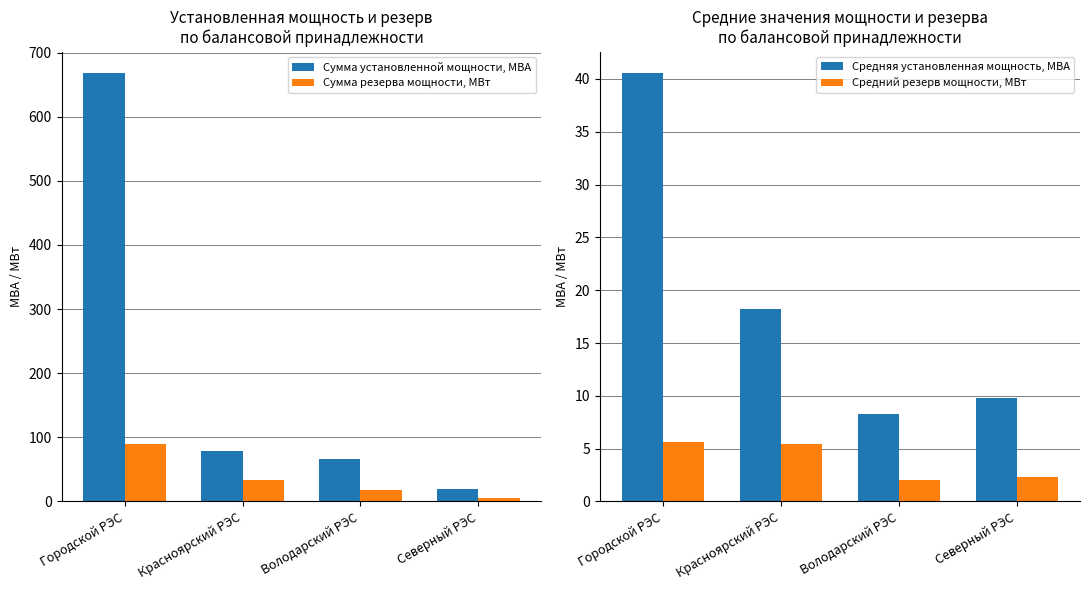

What position from the right is Северный РЭС?

1